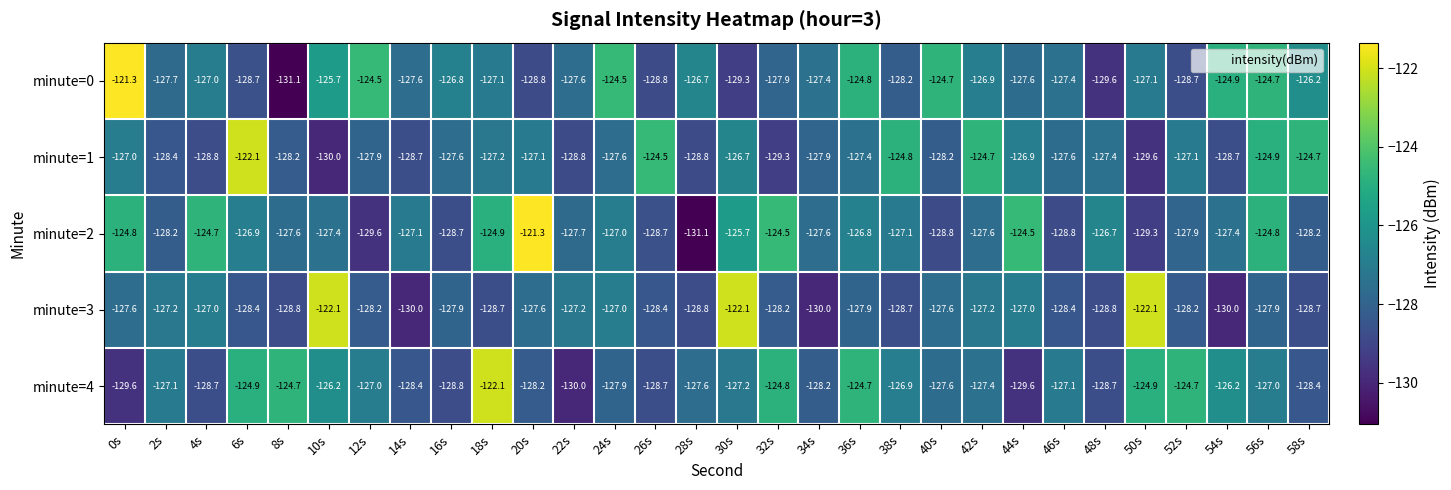

How many data points does each series have?

30